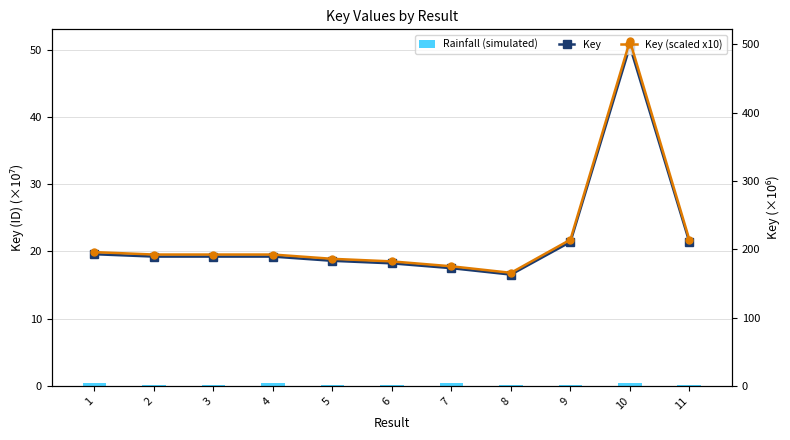

Where is Key (scaled x10) nearest to the value 335?

9